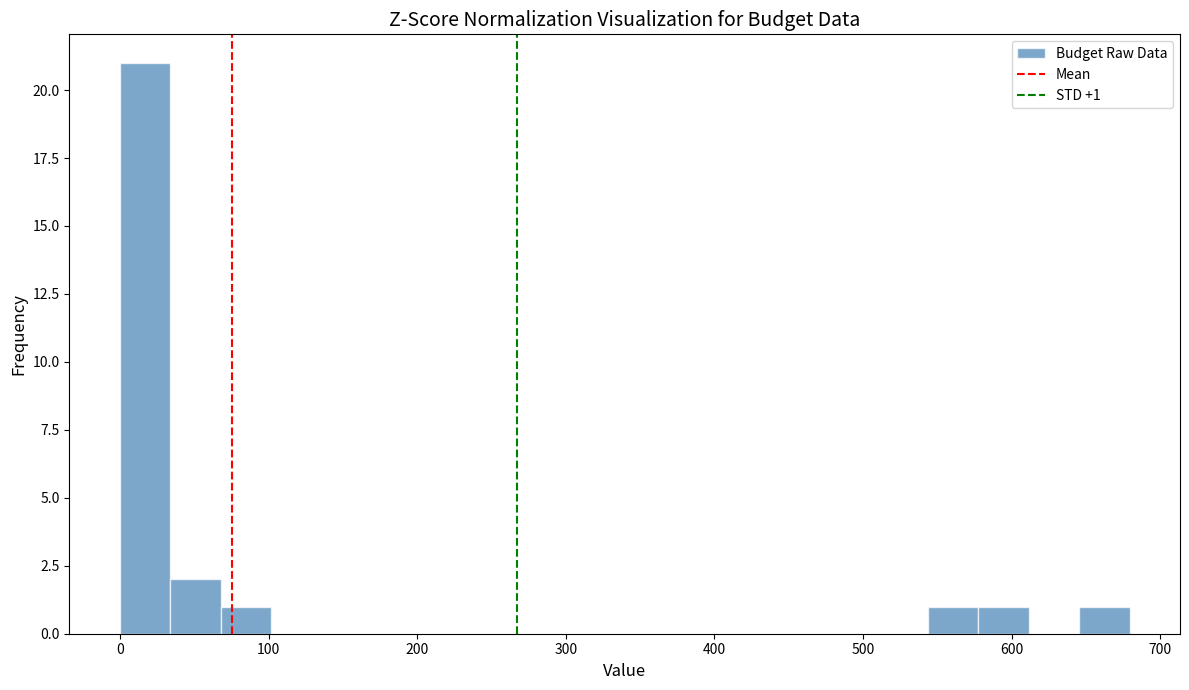

Around what value on the x-axis is the tallest bar? Give the approximate position of its centre, as read against the axis.

20